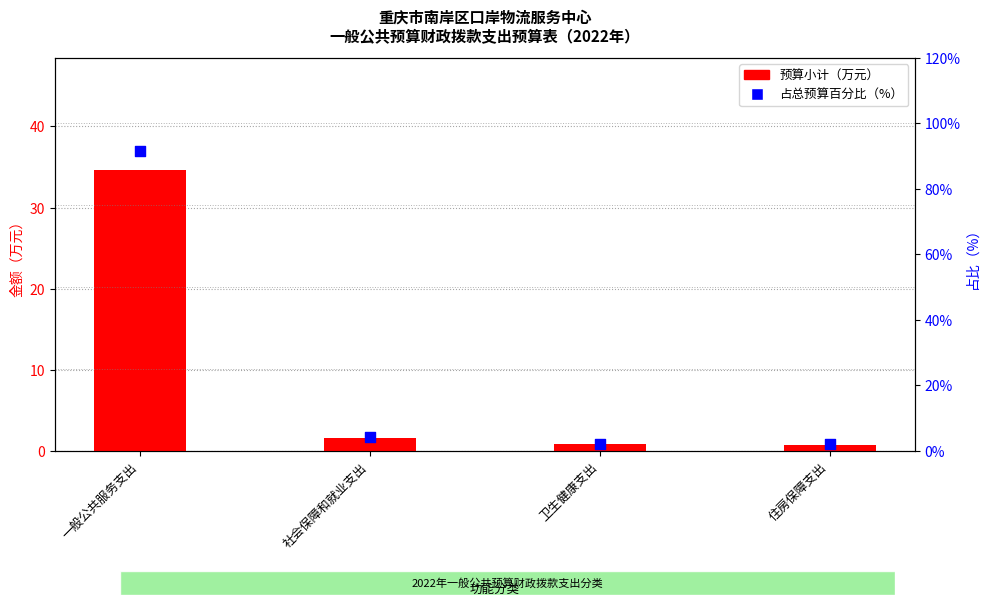

What is the total value across all series at 卫生健康支出?

3.0